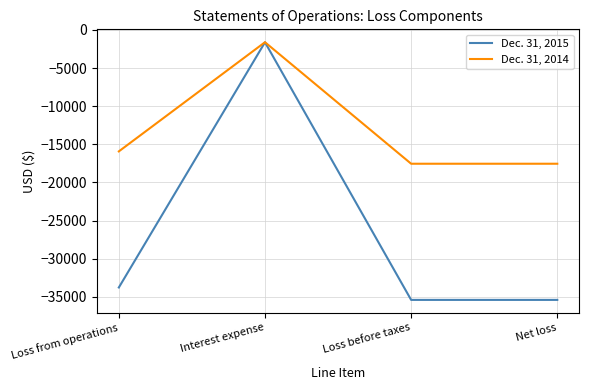

Which series has the widest spread of values?

Dec. 31, 2015